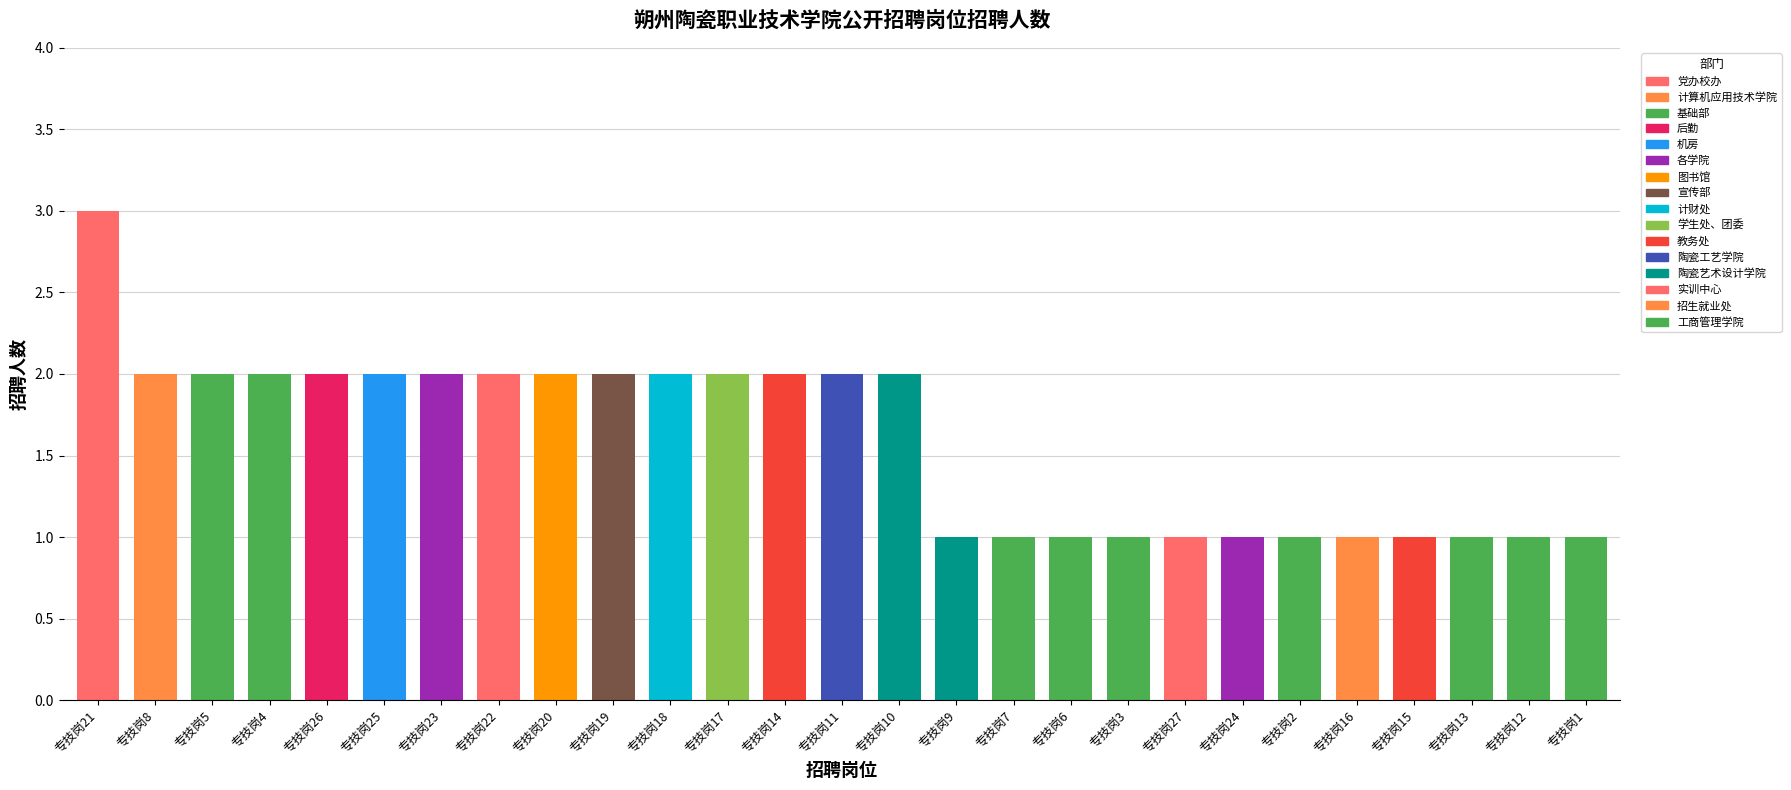

Which label corresponds to the largest value in the chart?

专技岗21